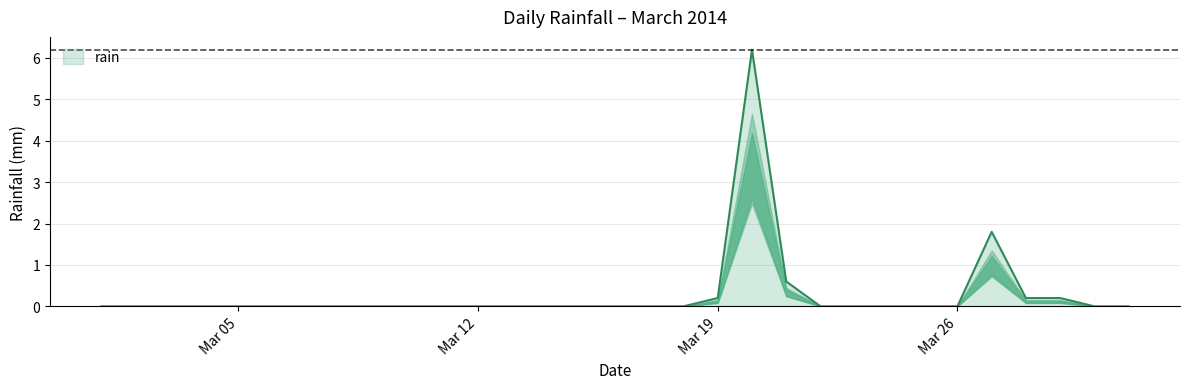

What is the maximum value shown in the chart?

6.2